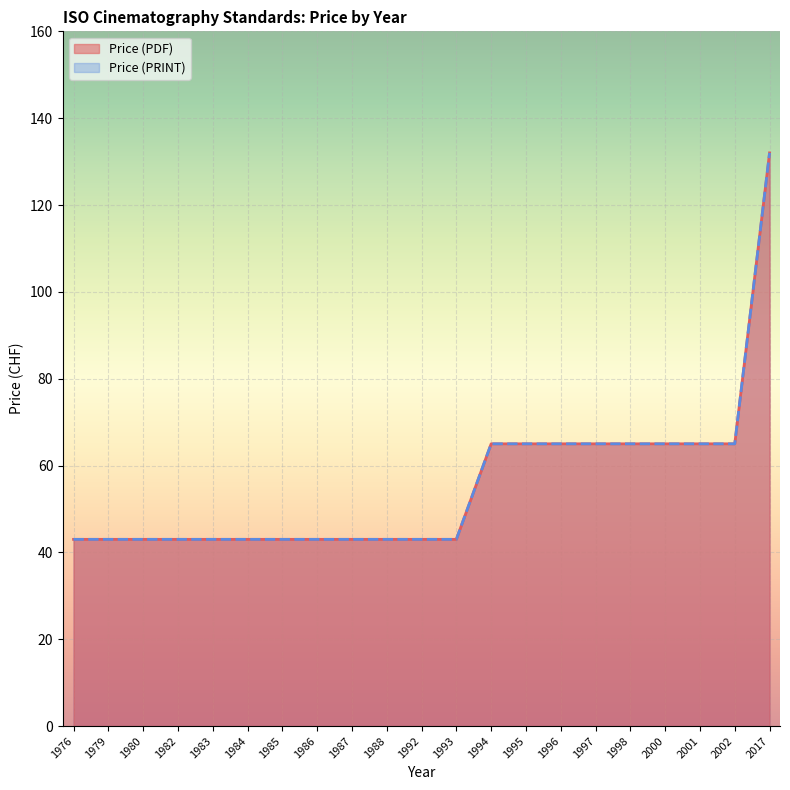

The value of Price (PDF) at 1982 is 21. True or false?

False